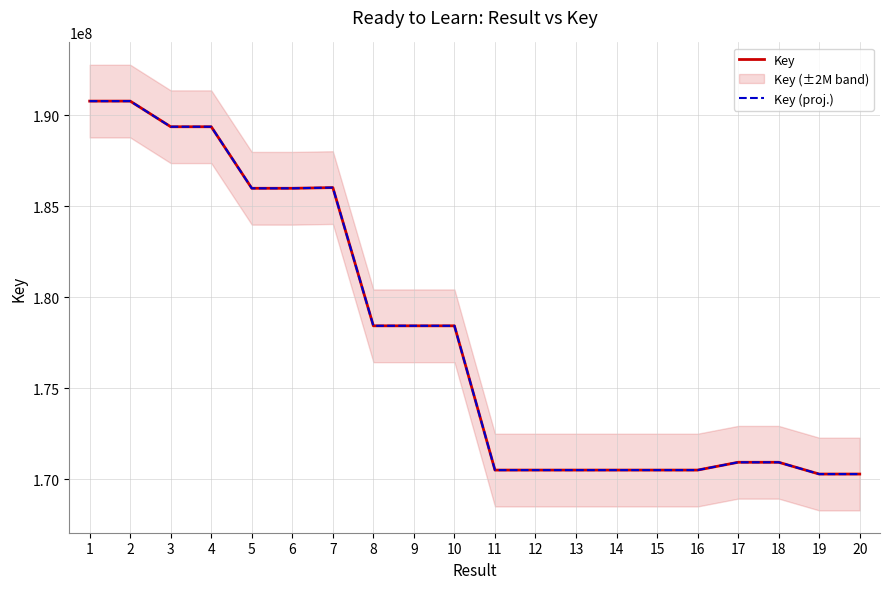

True or false: Key and Key (proj.) cross at least once.

False